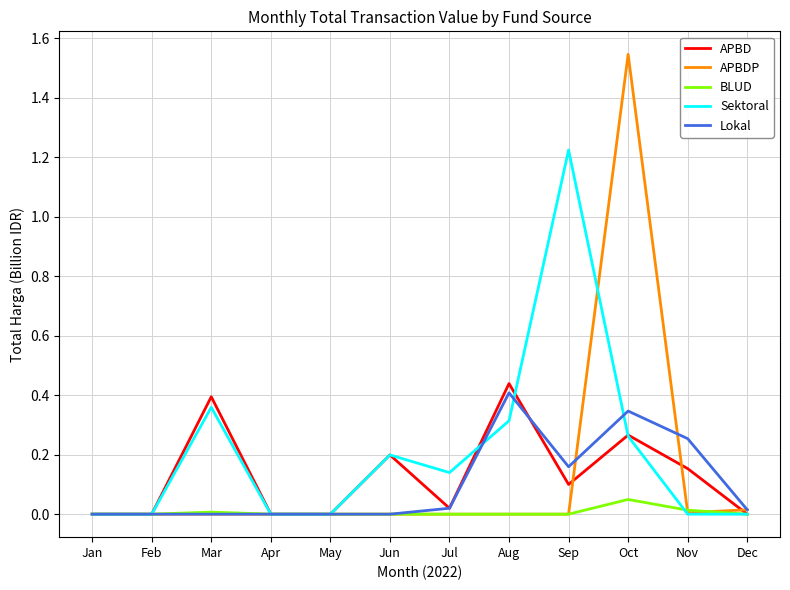

At which label does APBD reach its peak?

Aug